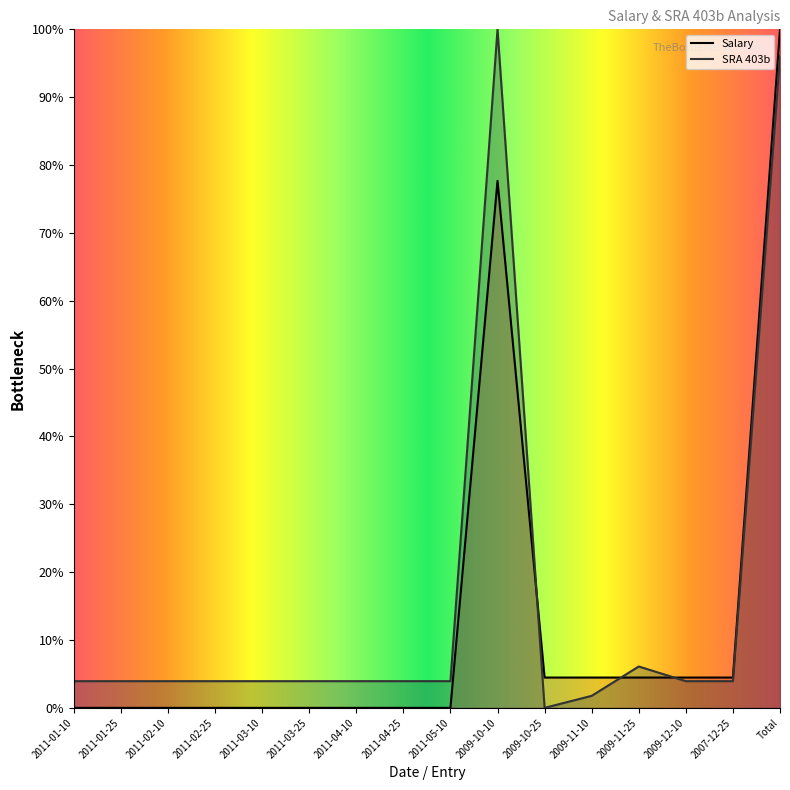

What is the average value of the SRA_403b series?

15.5